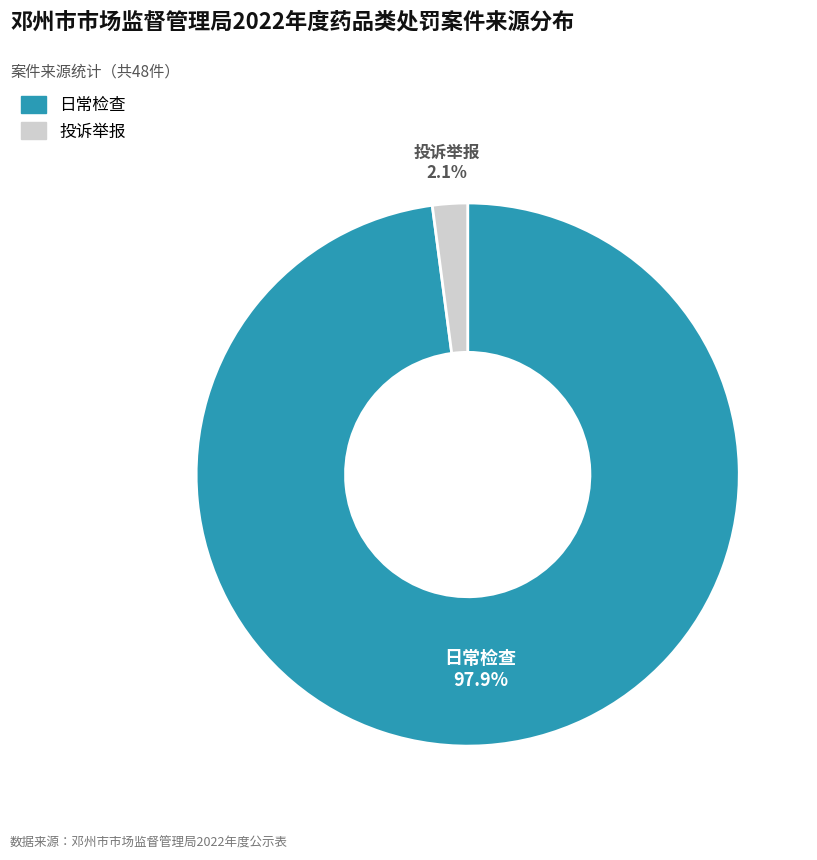

Combined, what portion of the pie is 投诉举报 and 日常检查?

100.0%